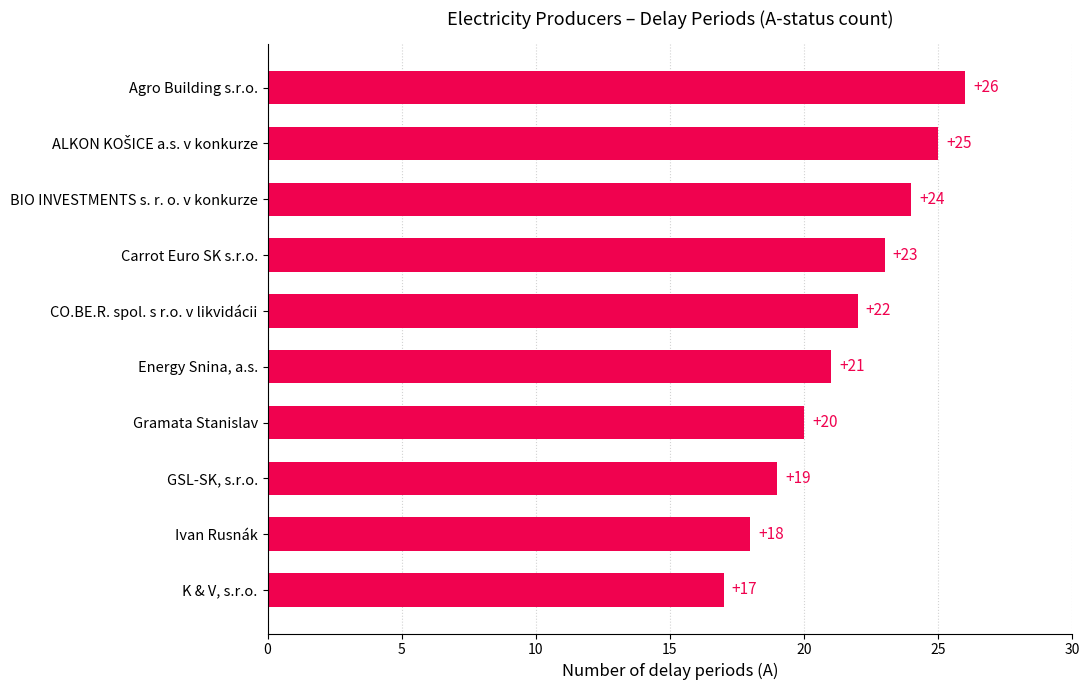

What is the smallest value displayed?

17